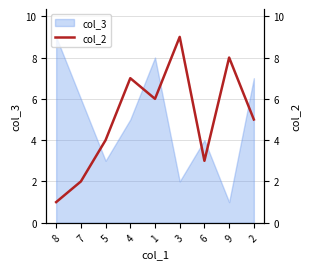

The chart shows a value of 7 at 4. True or false?

True